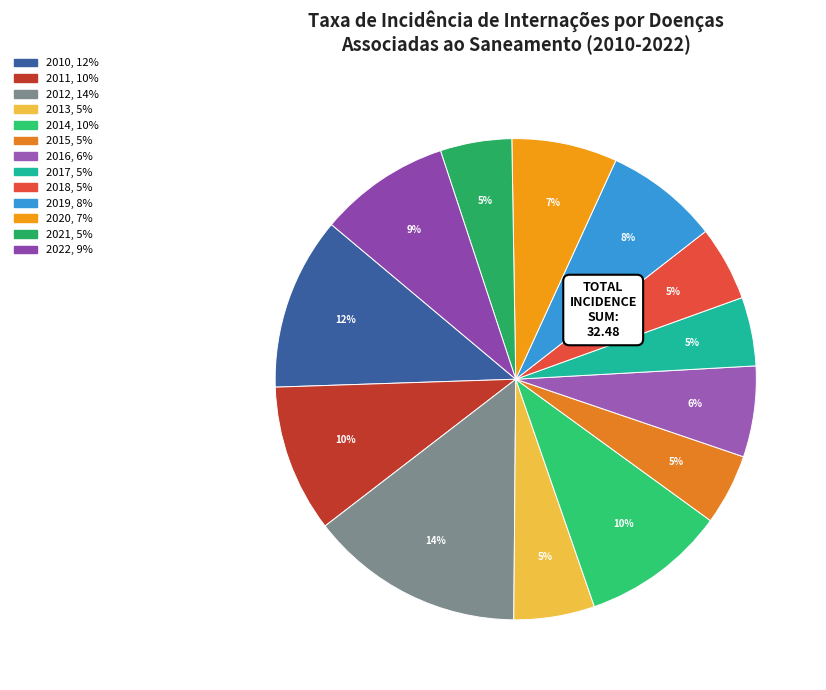

Which slice is the largest?

2012